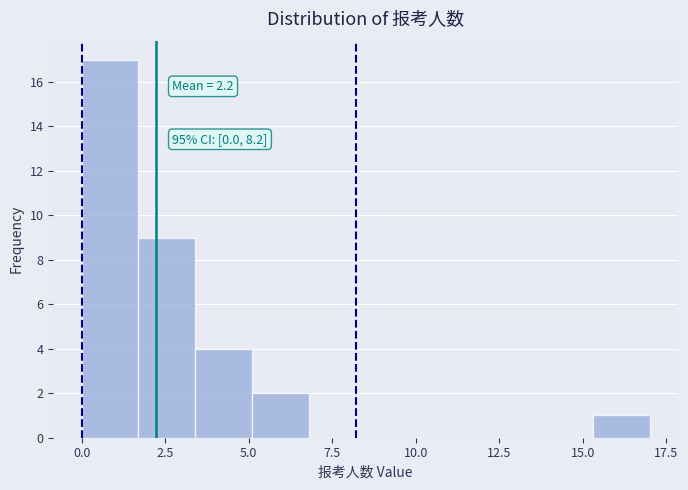

Read against the x-axis, roughly where is the centre of the tallest bar?

1.0